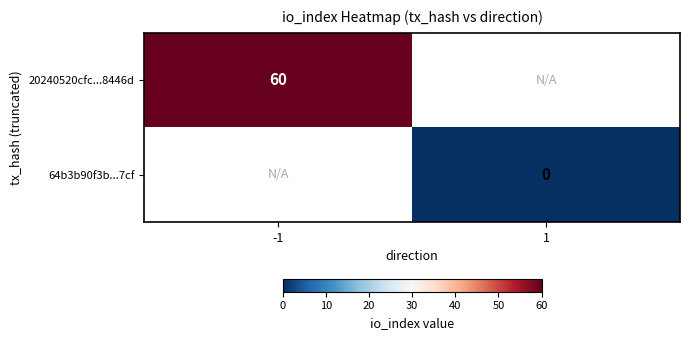

Which label corresponds to the smallest value in the chart?

1